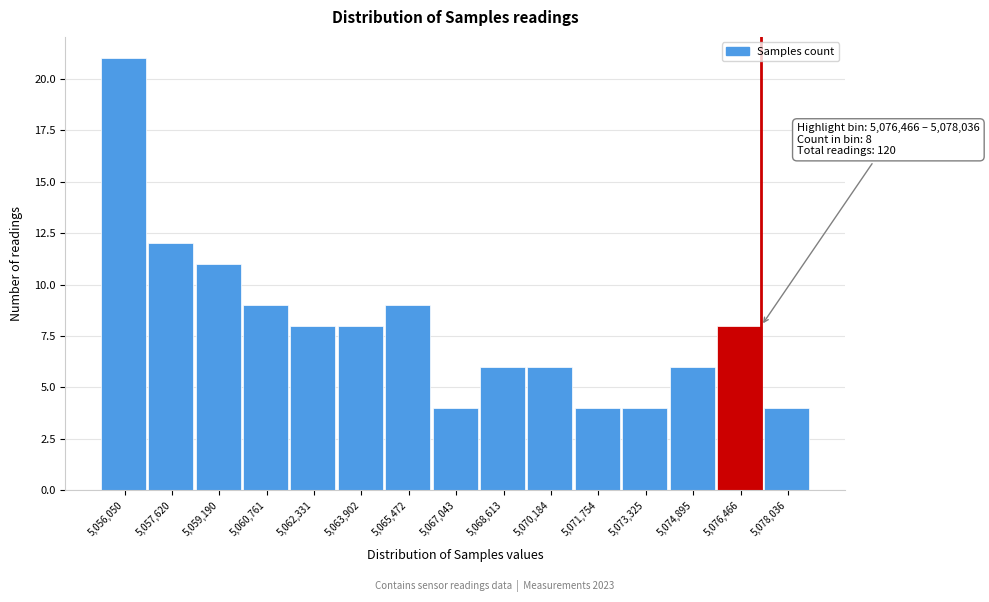

Reading right to left, what are all the values shown in this chart?

5,078,036=4	5,076,466=8	5,074,895=6	5,073,325=4	5,071,754=4	5,070,184=6	5,068,613=6	5,067,043=4	5,065,472=9	5,063,902=8	5,062,331=8	5,060,761=9	5,059,190=11	5,057,620=12	5,056,050=21